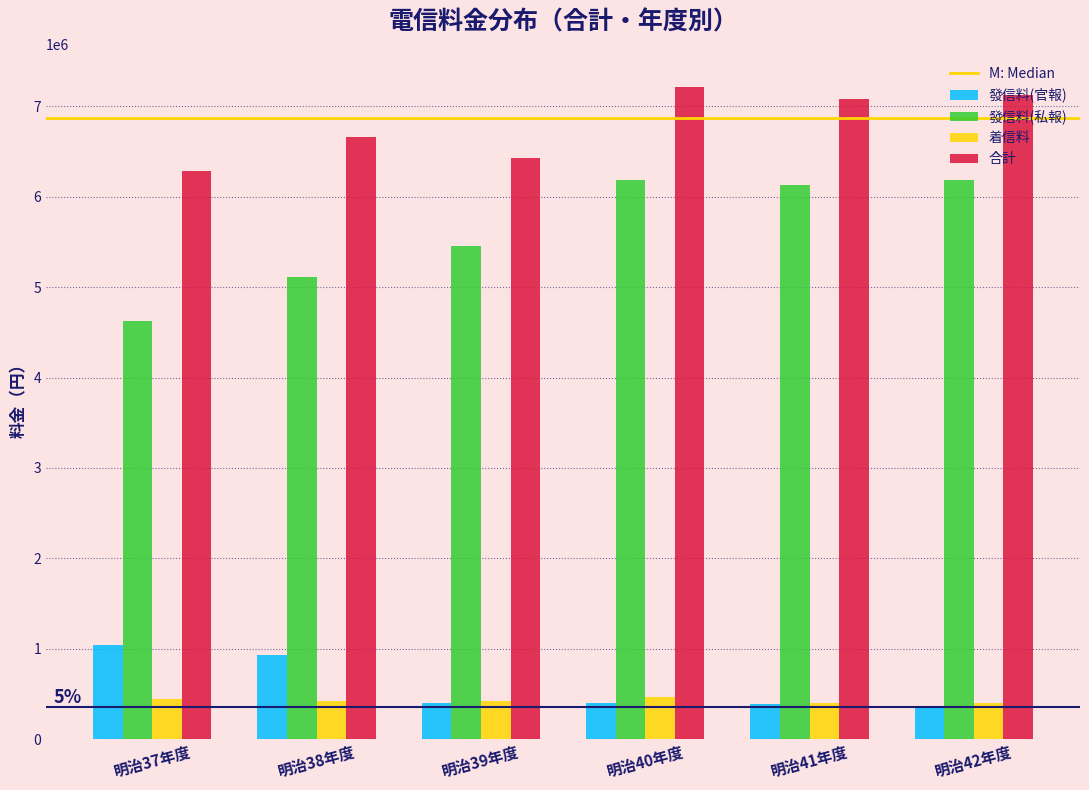

Which series has the largest range (max minus min)?

發信料(私報)